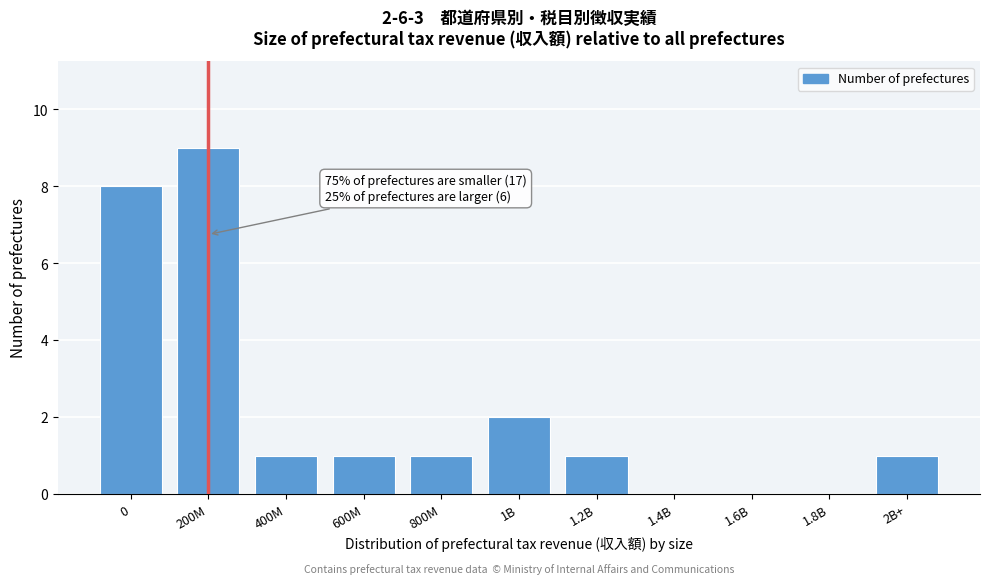

Reading right to left, extract all data points from this chart.

2B+=1	1.8B=0	1.6B=0	1.4B=0	1.2B=1	1B=2	800M=1	600M=1	400M=1	200M=9	0=8